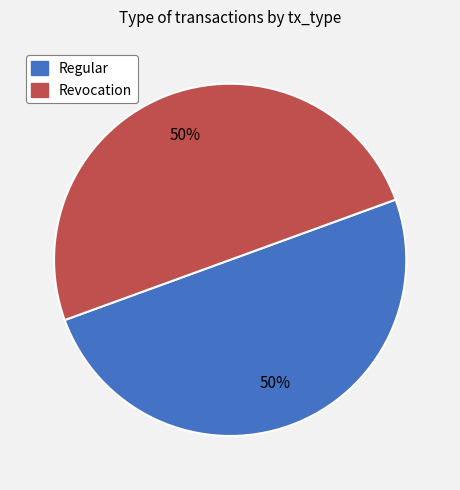

Do Revocation and Regular together represent more than half of the pie?

Yes